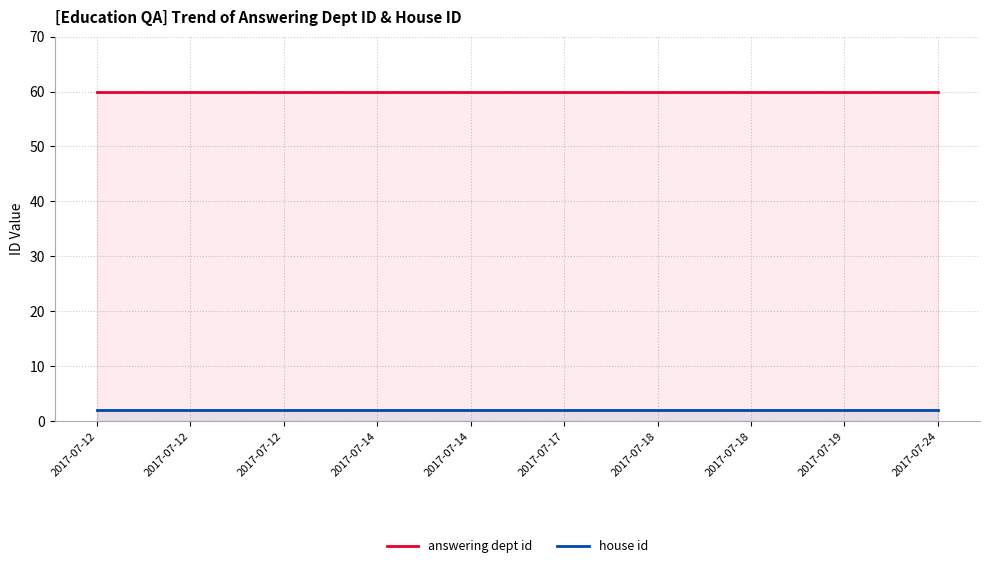

At which category is the sum across all series the highest?

2017-07-12